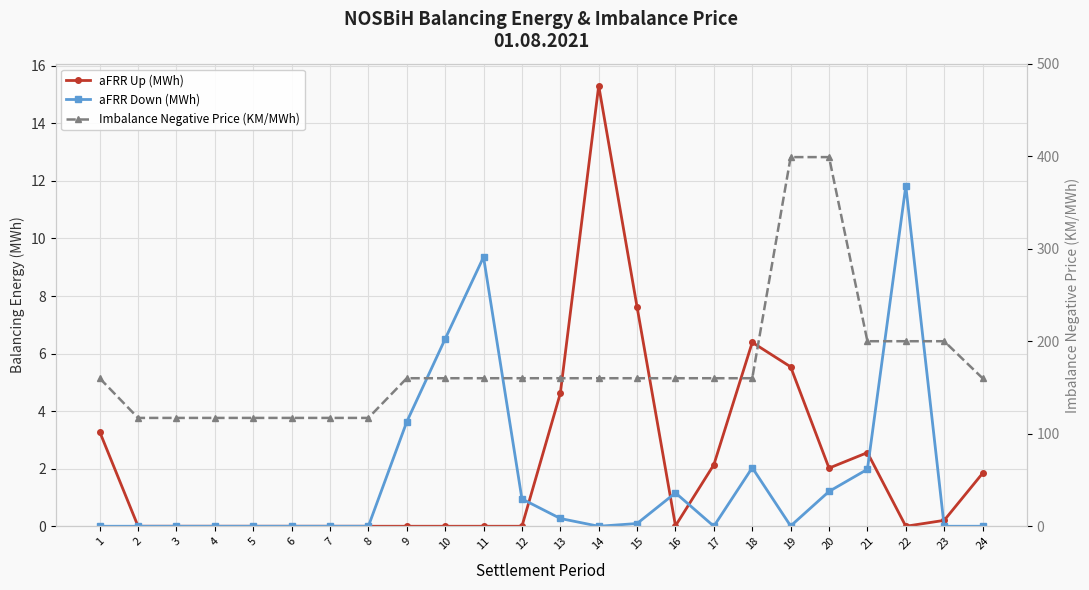

What is the difference between the aFRR Up (MWh) values at 15 and 14?

7.7